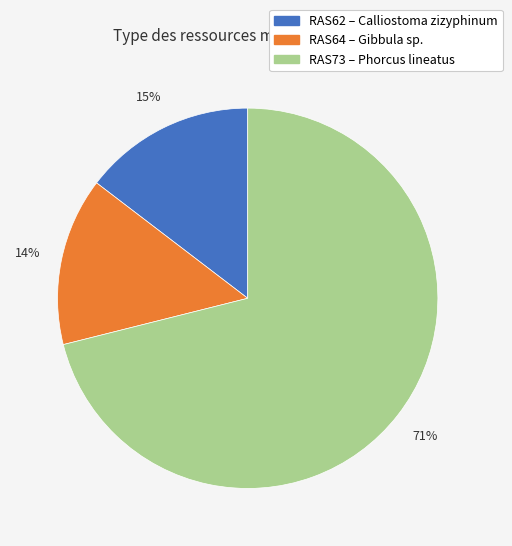

Is there a majority slice in this chart?

Yes